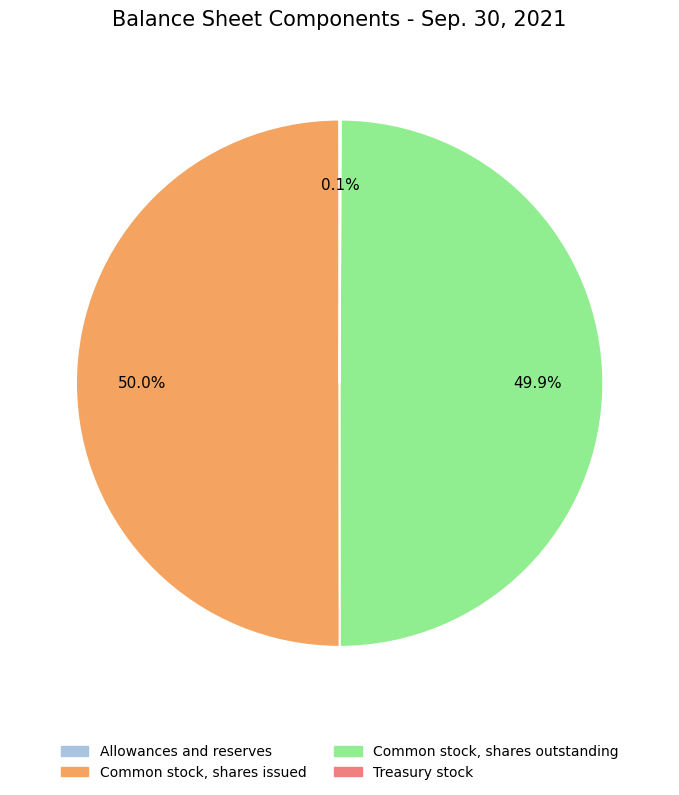

Rank the categories by value from lowest to highest.

Allowances and reserves (in Dollars), Treasury stock, Common stock, shares outstanding, Common stock, shares issued